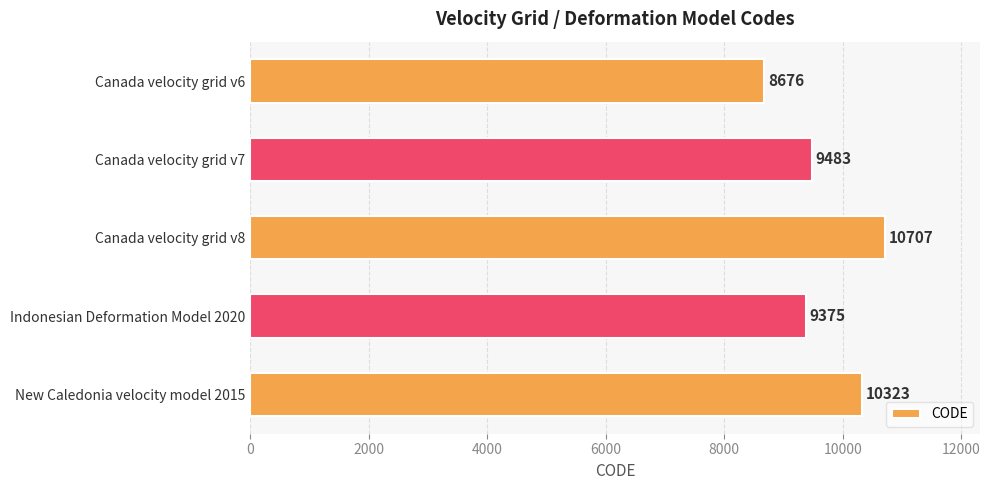

Reading top to bottom, extract all data points from this chart.

Canada velocity grid v6=8676	Canada velocity grid v7=9483	Canada velocity grid v8=10707	Indonesian Deformation Model 2020=9375	New Caledonia velocity model 2015=10323